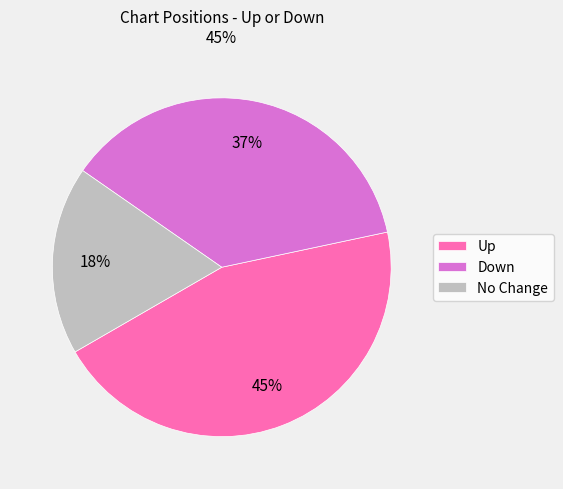

To the nearest percent, what portion does No Change represent?

18%